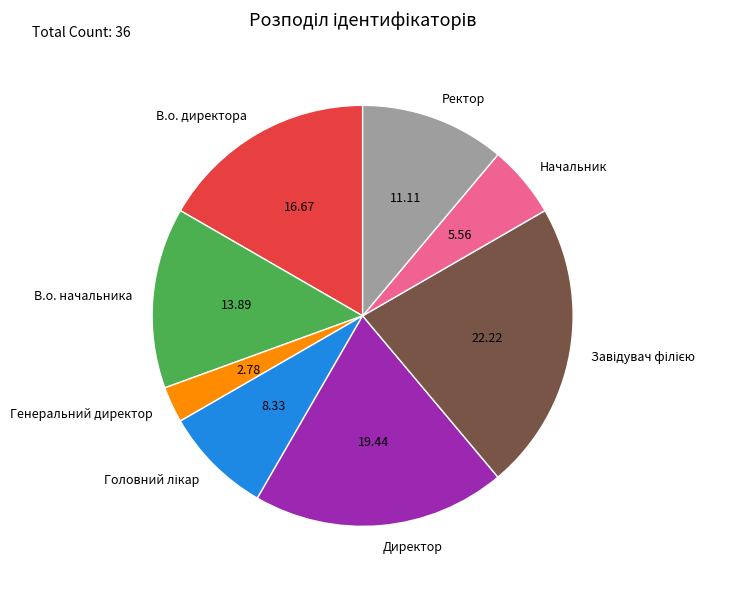

Is the sum of Ректор and В.о. директора greater than half?

No